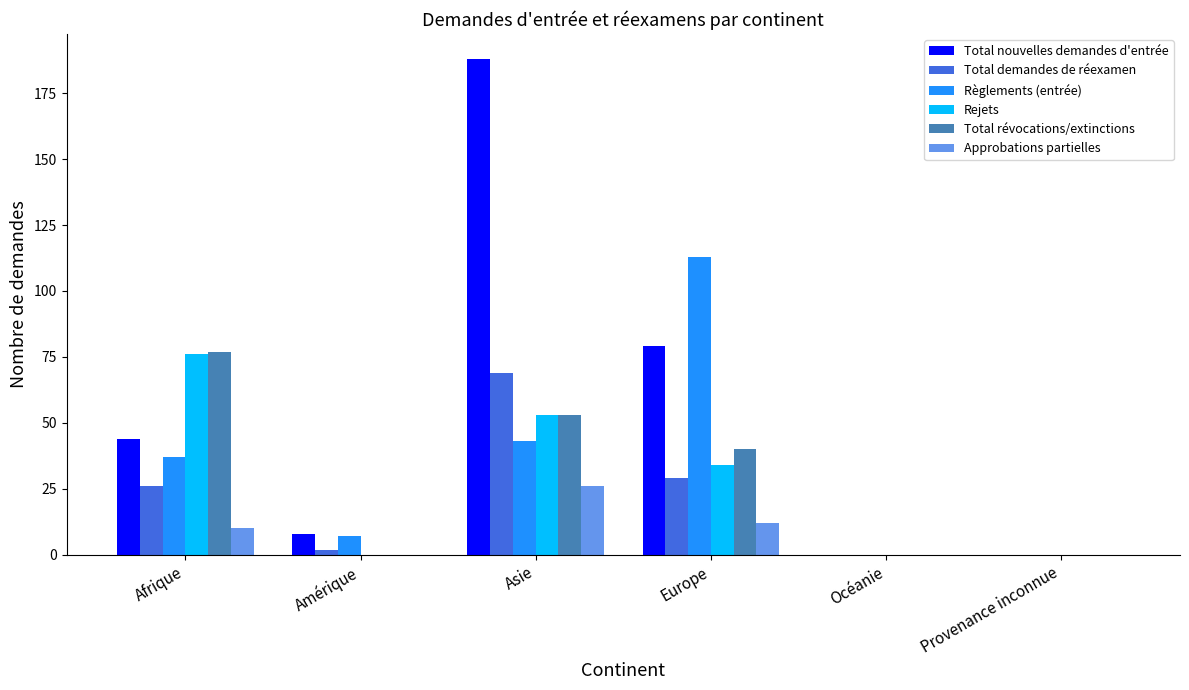

Reading left to right, list all the values displayed in this chart.

Total nouvelles demandes d'entrée: 44	8	188	79	0	0
Total demandes de réexamen: 26	2	69	29	0	0
Règlements (entrée): 37	7	43	113	0	0
Rejets: 76	0	53	34	0	0
Total révocations/extinctions: 77	0	53	40	0	0
Approbations partielles: 10	0	26	12	0	0